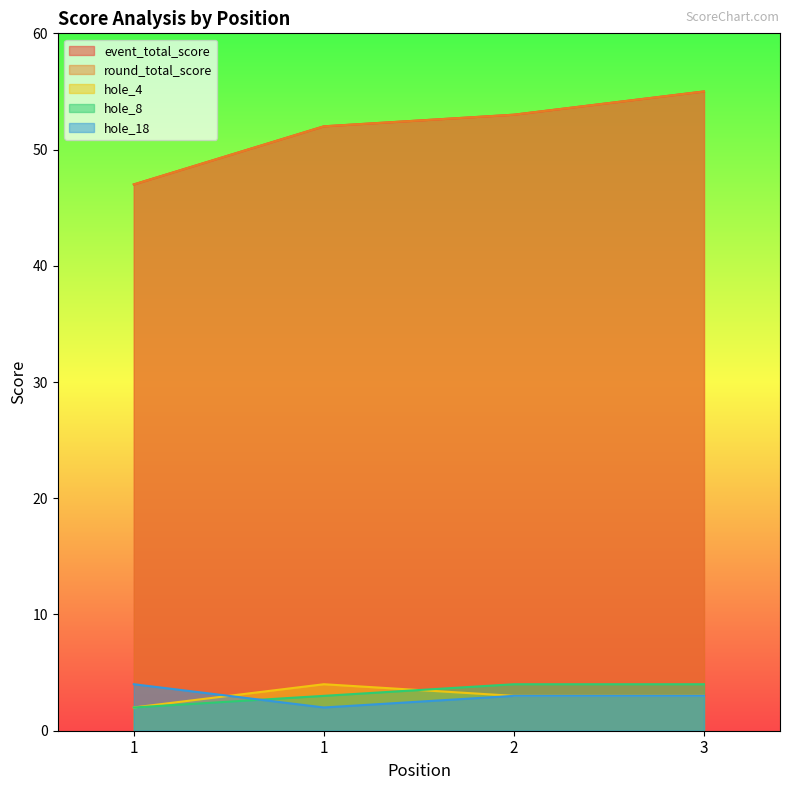

Reading left to right, extract all data points from this chart.

event_total_score: 47	52	53	55
round_total_score: 47	52	53	55
hole_4: 2	4	3	3
hole_8: 2	3	4	4
hole_18: 4	2	3	3